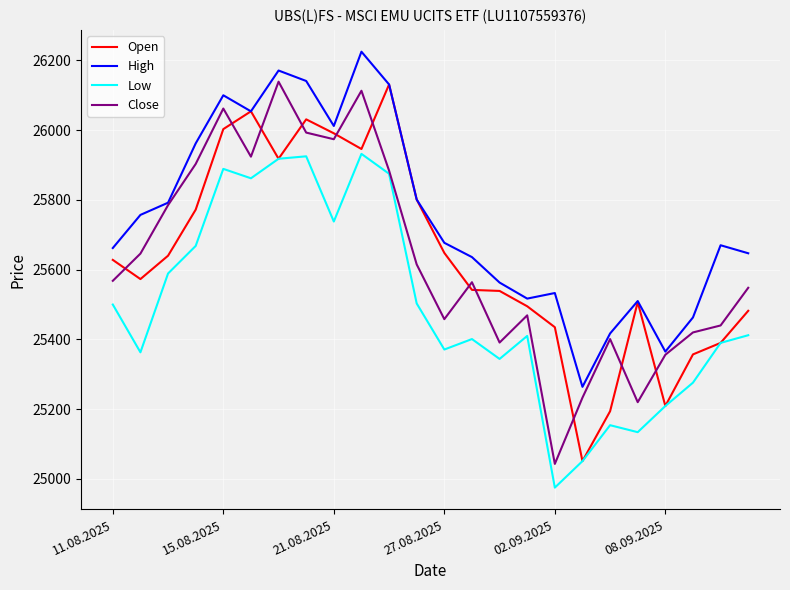

True or false: Low and High intersect in this chart.

False